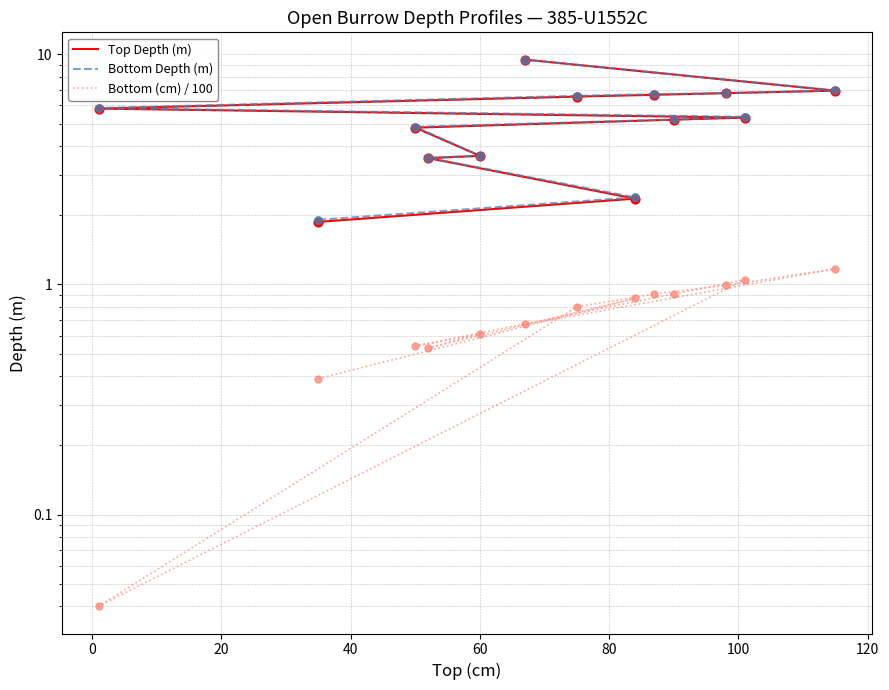

Which series reaches the maximum Y coordinate?

Top Depth (m)